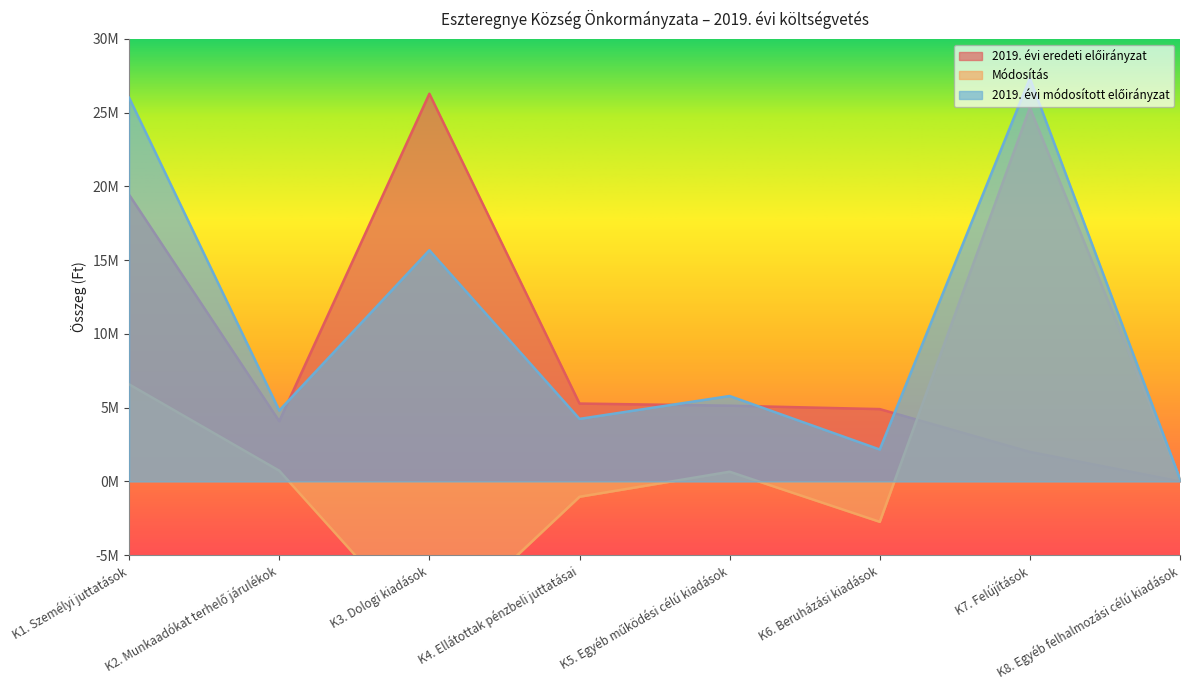

Is it true that Módosítás equals 725000 at K2. Munkaadókat terhelő járulékok?

True